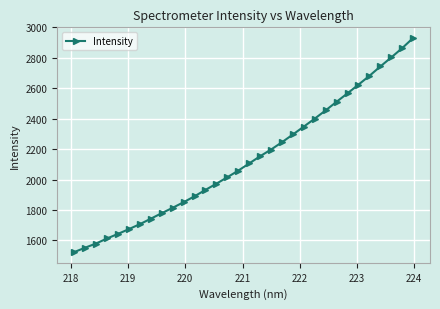

What is the average value?

2134.1